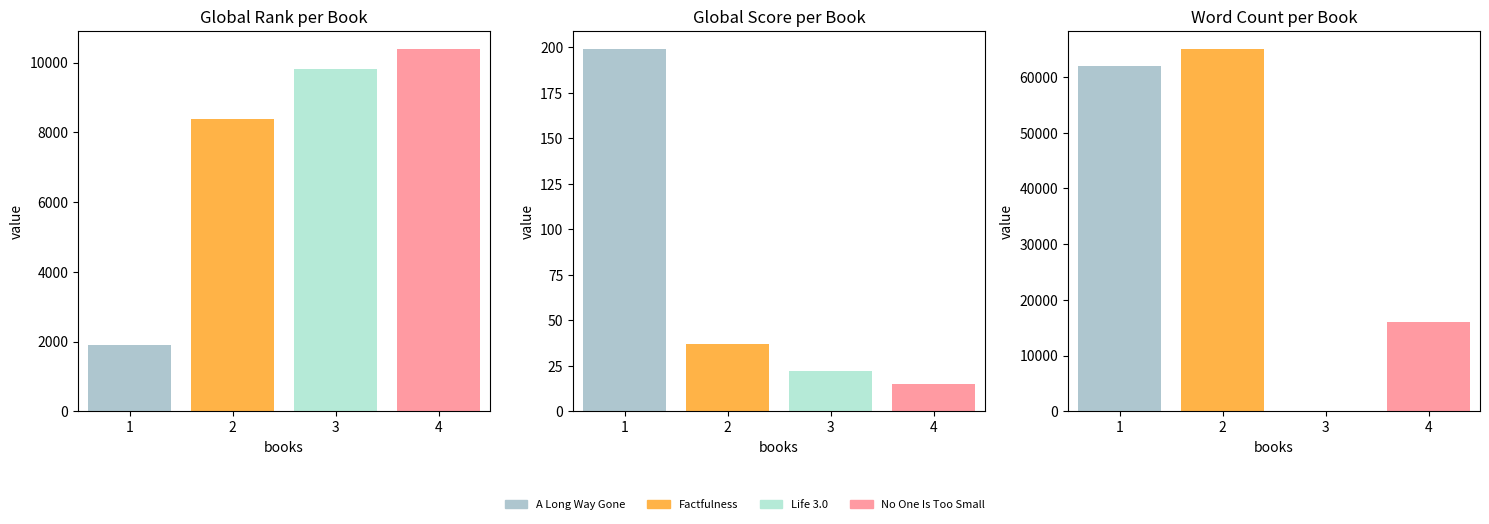

Is it true that the value at 2 is 12039?

False